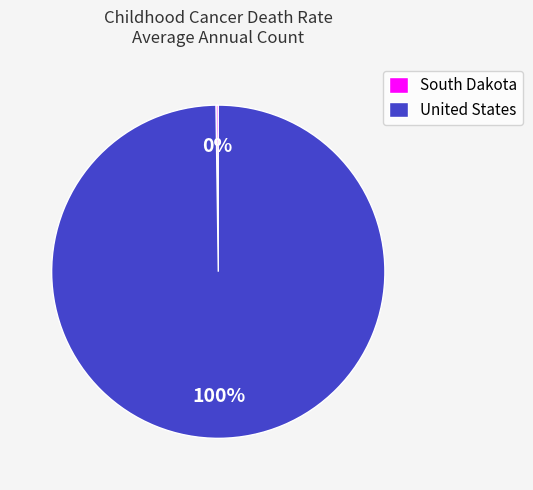

Which slice is the largest?

United States